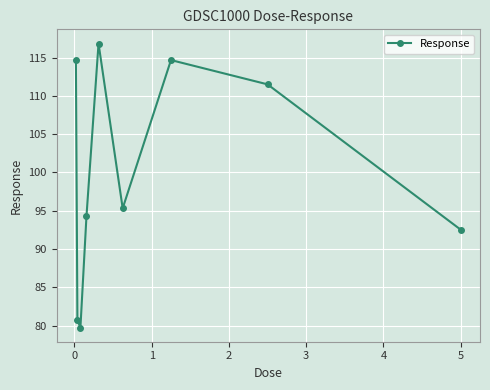

How many data points are less than 95?

4